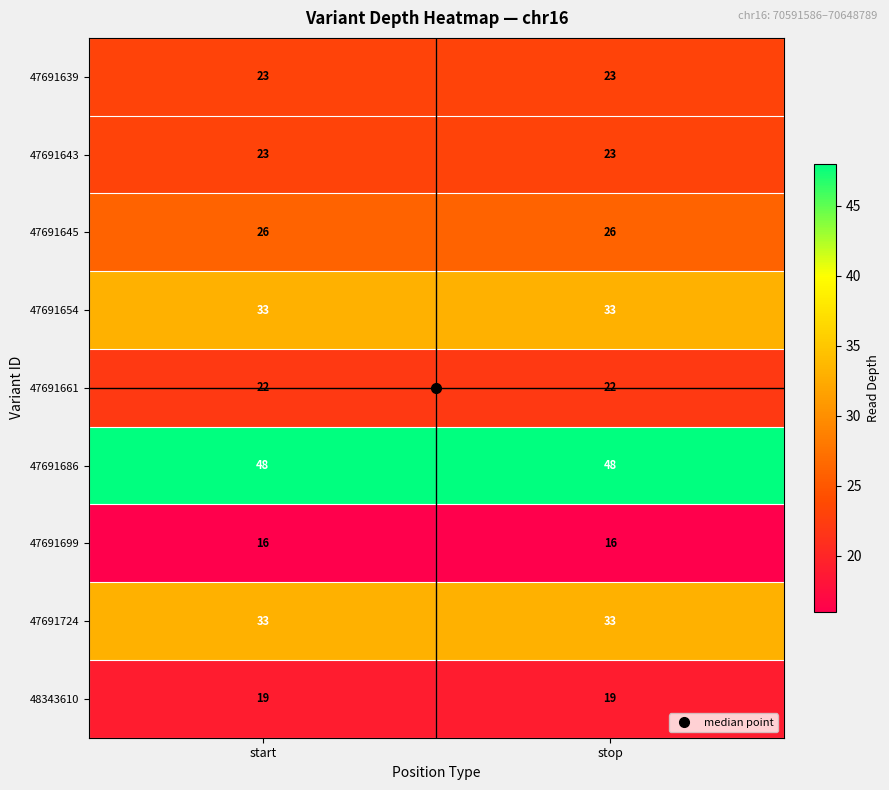

At how many categories does at least one series exceed 20?

2